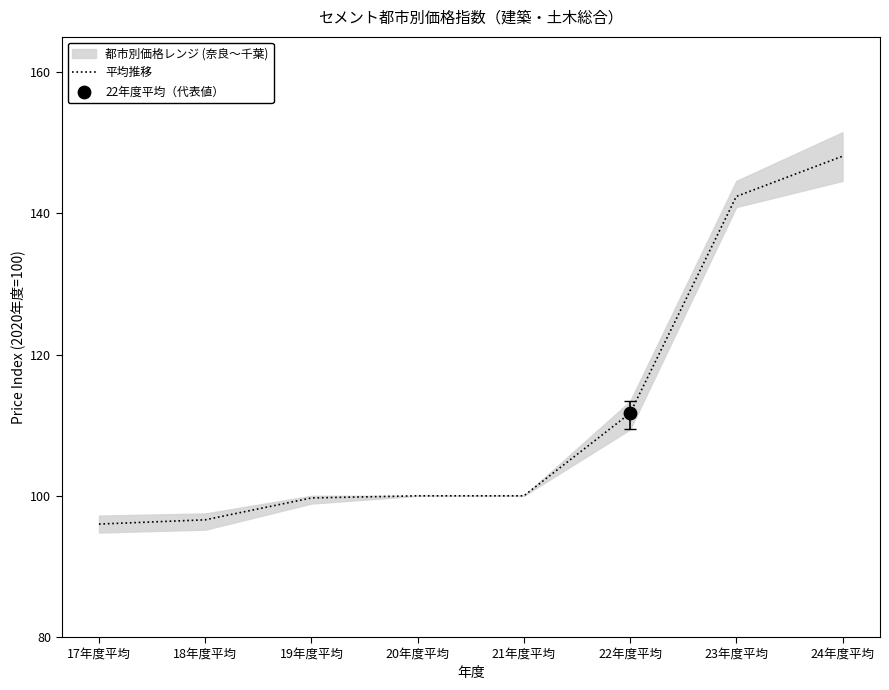

What is the ratio of the value at 20年度平均 to the value at 17年度平均?

1.0